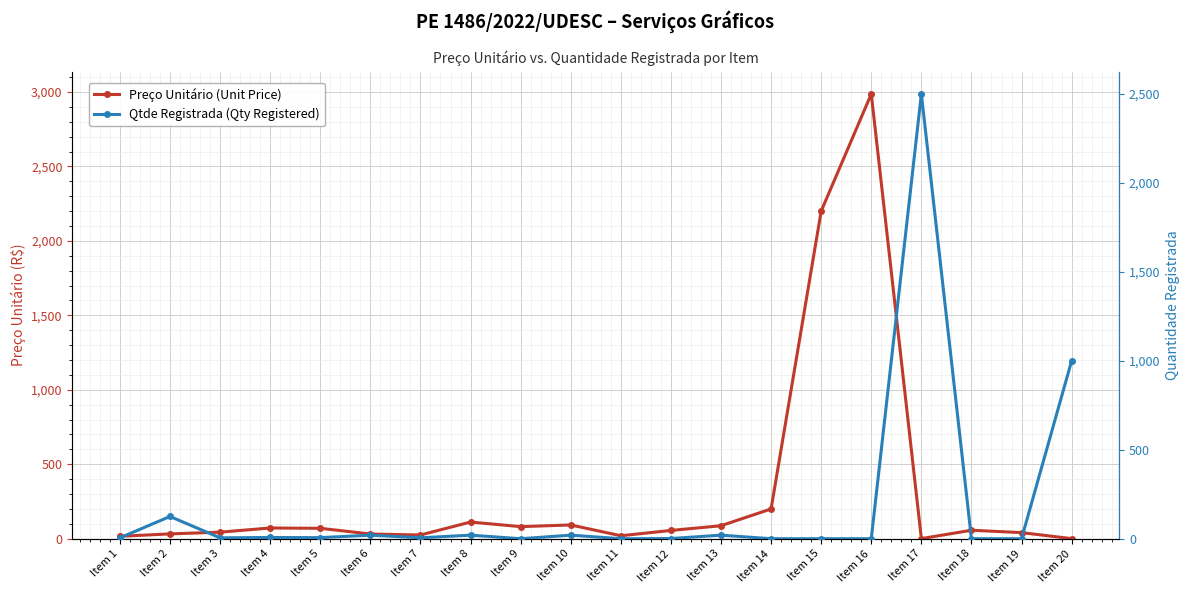

Which label corresponds to the largest value in the chart?

Item 16